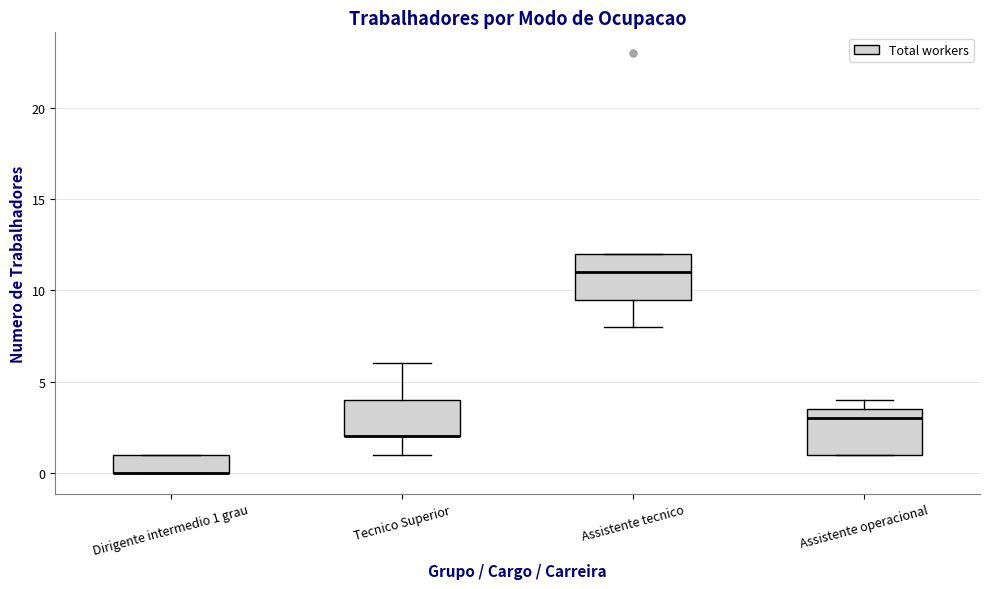

Where is the lower edge of the box for Tecnico Superior on the y-axis? The values are not printed on the chart, so give them approximately, as read against the axis.

2.0